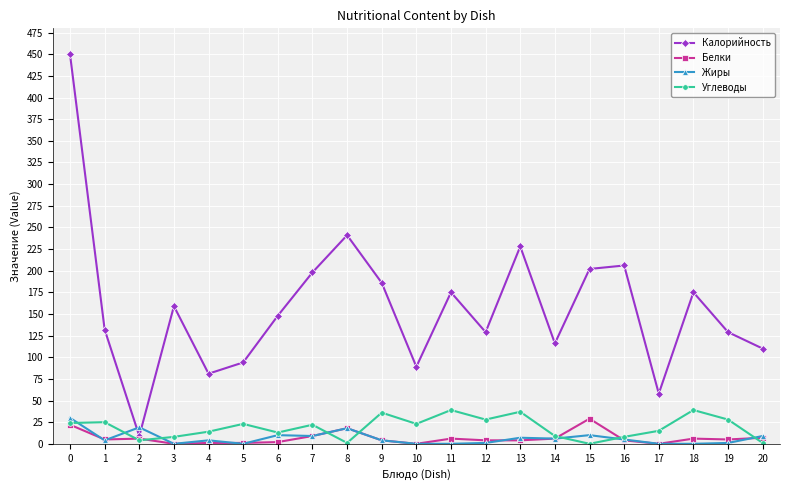

Which series has the widest spread of values?

Калорийность